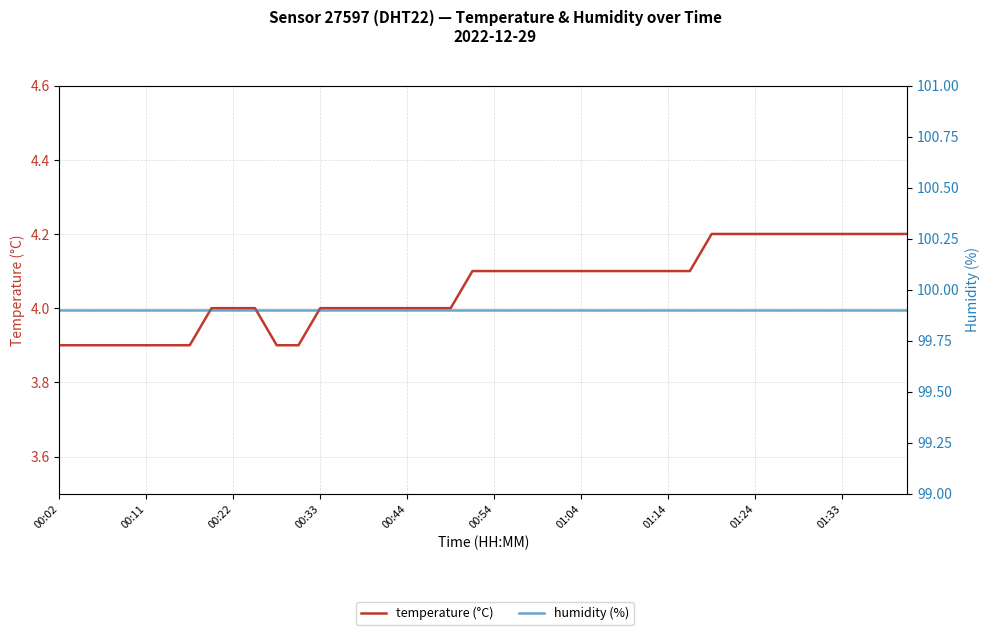

How many data points in temperature (°C) are above 4?

21